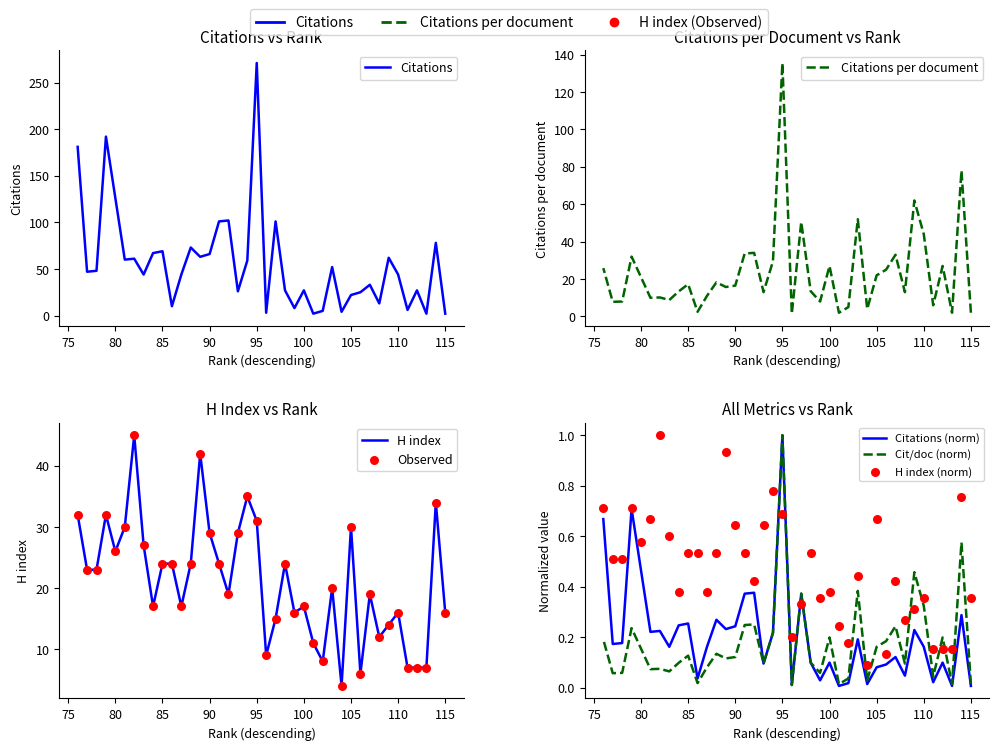

What is the total value across all series at 96?

13.5